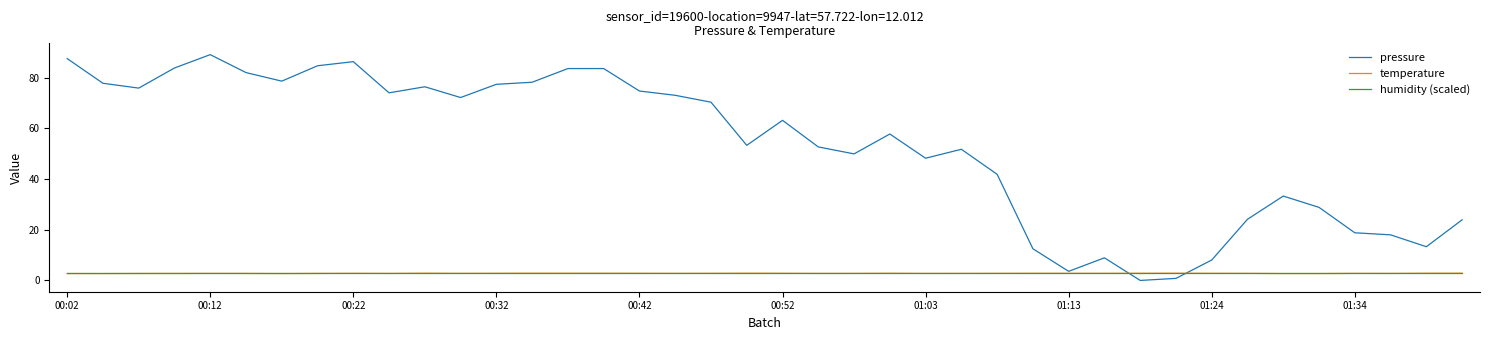

Which series has the largest total across all categories?

pressure